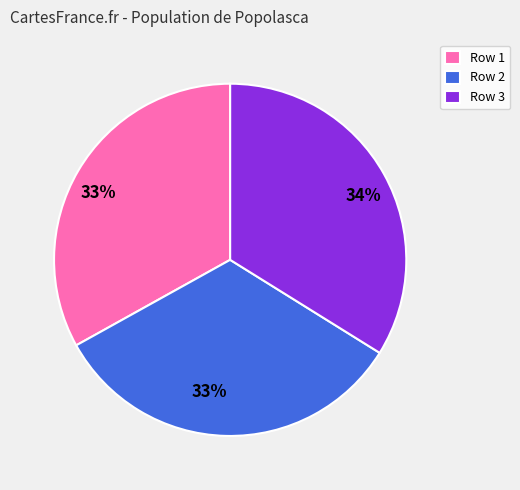

What is the largest slice in the pie chart?

Row 3